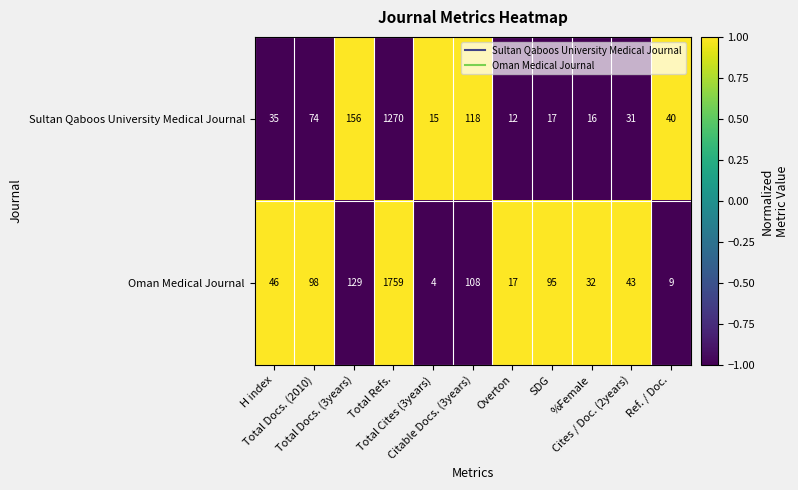

What is the difference between the maximum and minimum values in the Sultan Qaboos University Medical Journal series?

1258